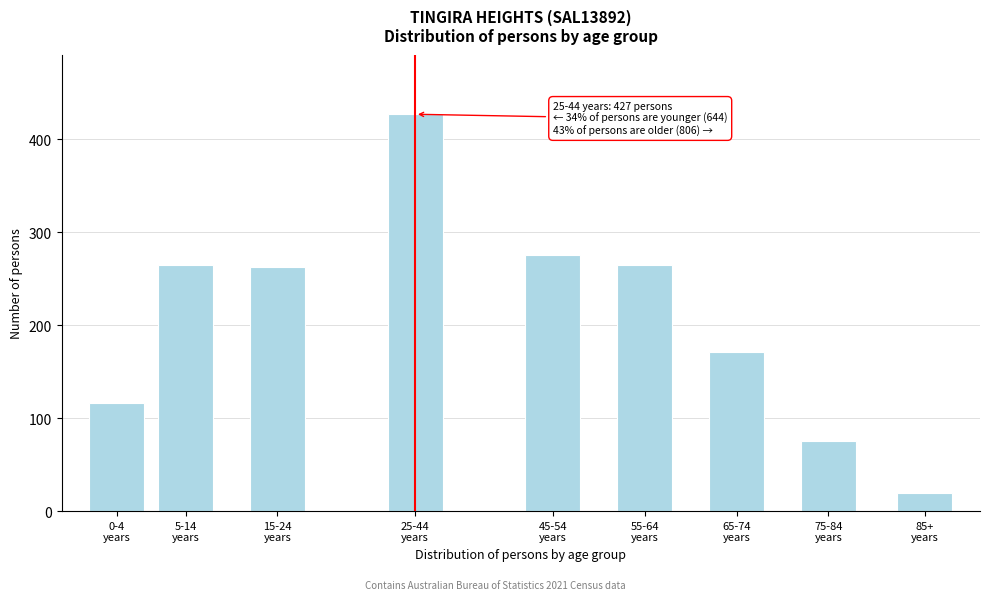

Reading left to right, extract all data points from this chart.

116	265	263	427	276	265	171	75	19